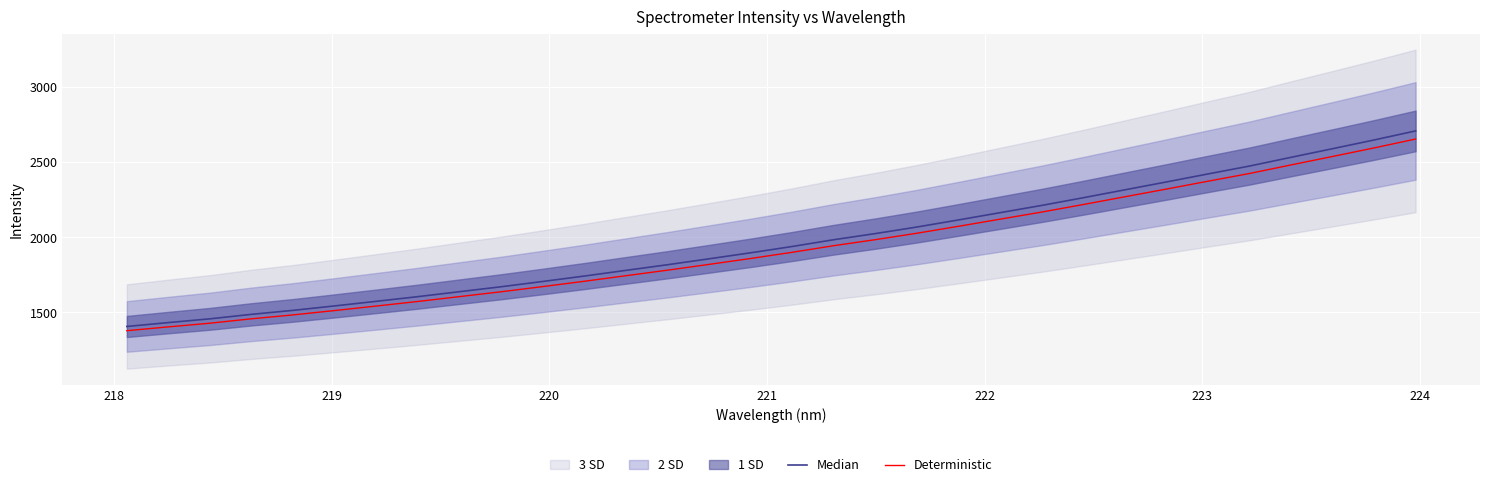

Which series has the largest total across all categories?

Median